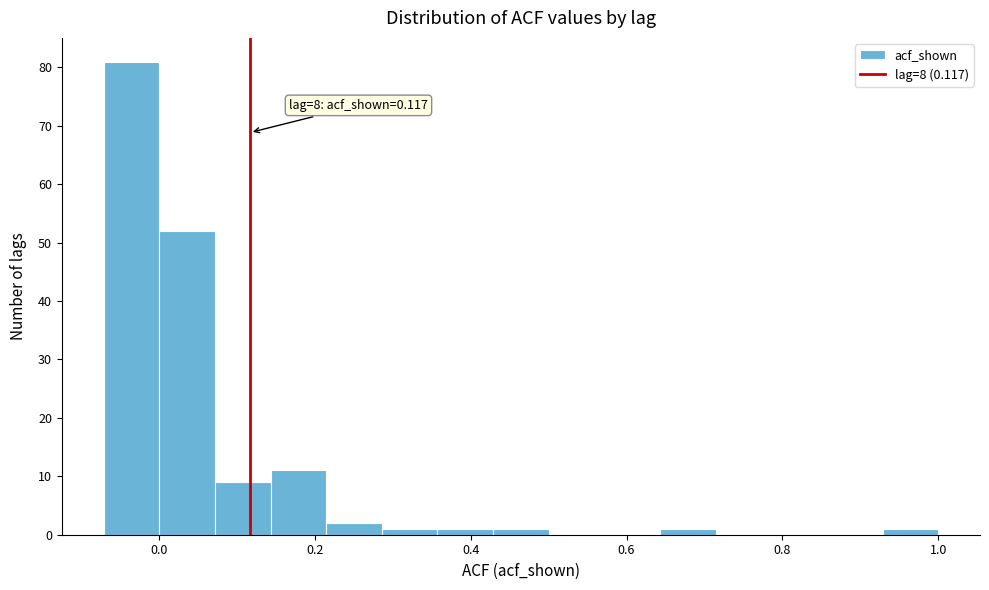

Around what value on the x-axis is the tallest bar? Give the approximate position of its centre, as read against the axis.

-0.04